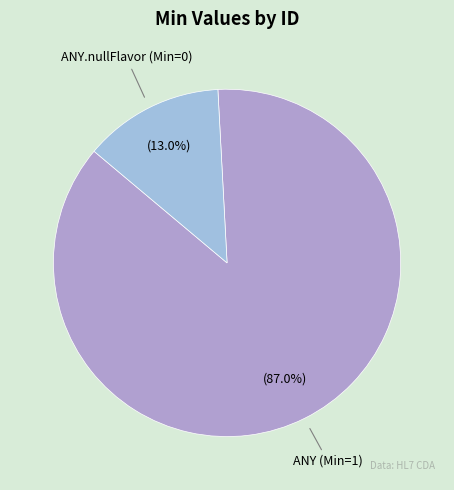

Is the sum of ANY (Min=1) and ANY.nullFlavor (Min=0) greater than half?

Yes